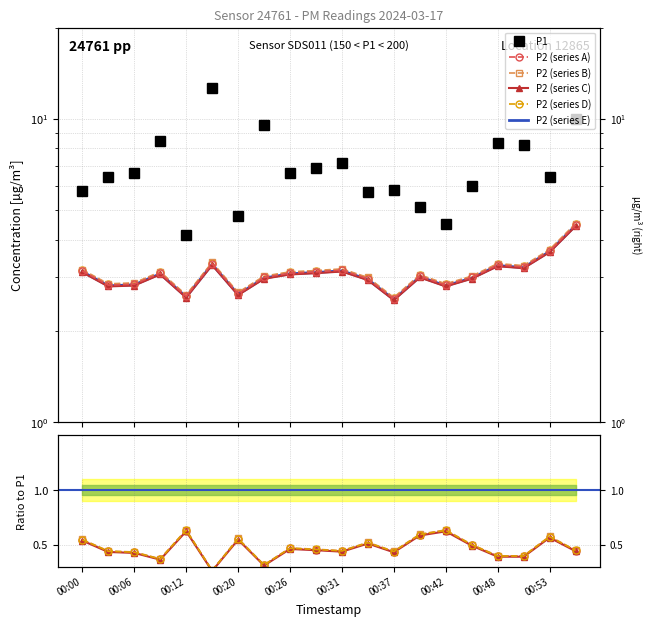

The P1 series shows 6.7 at 00:39. True or false?

False